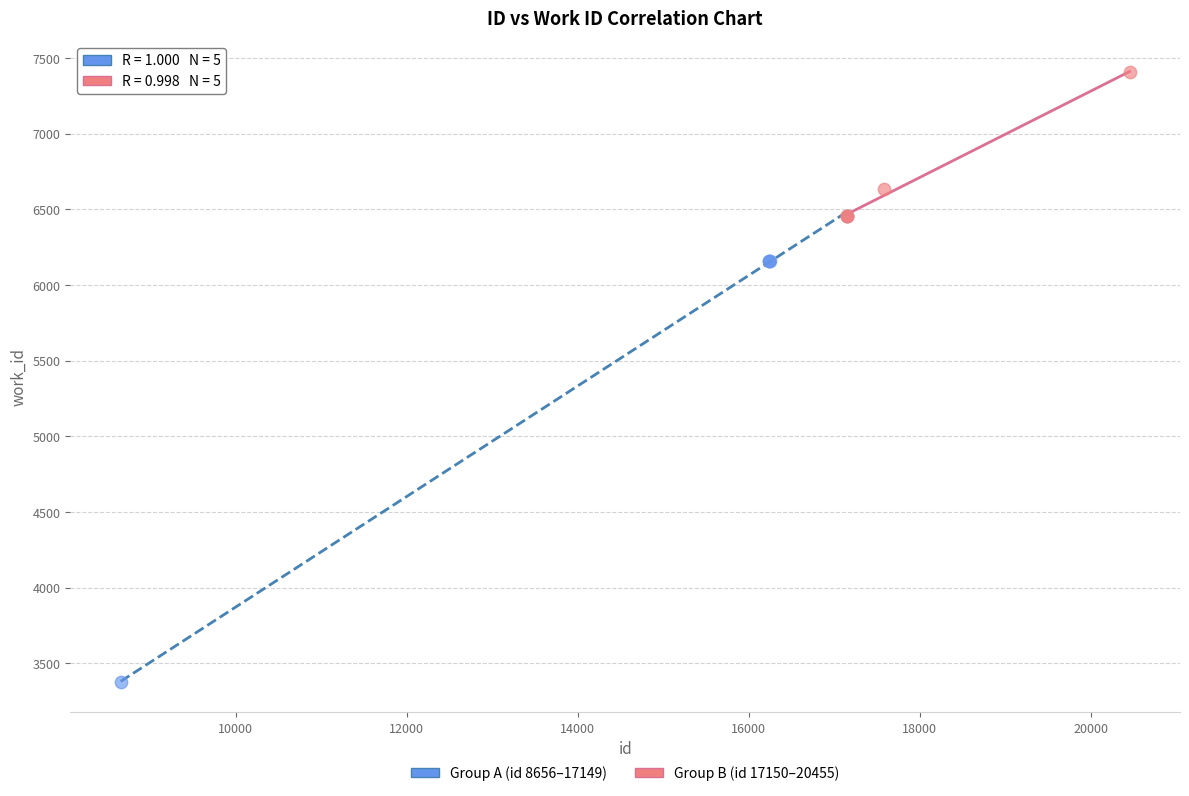

Which series reaches the maximum Y coordinate?

Group B (id 17150–20455)